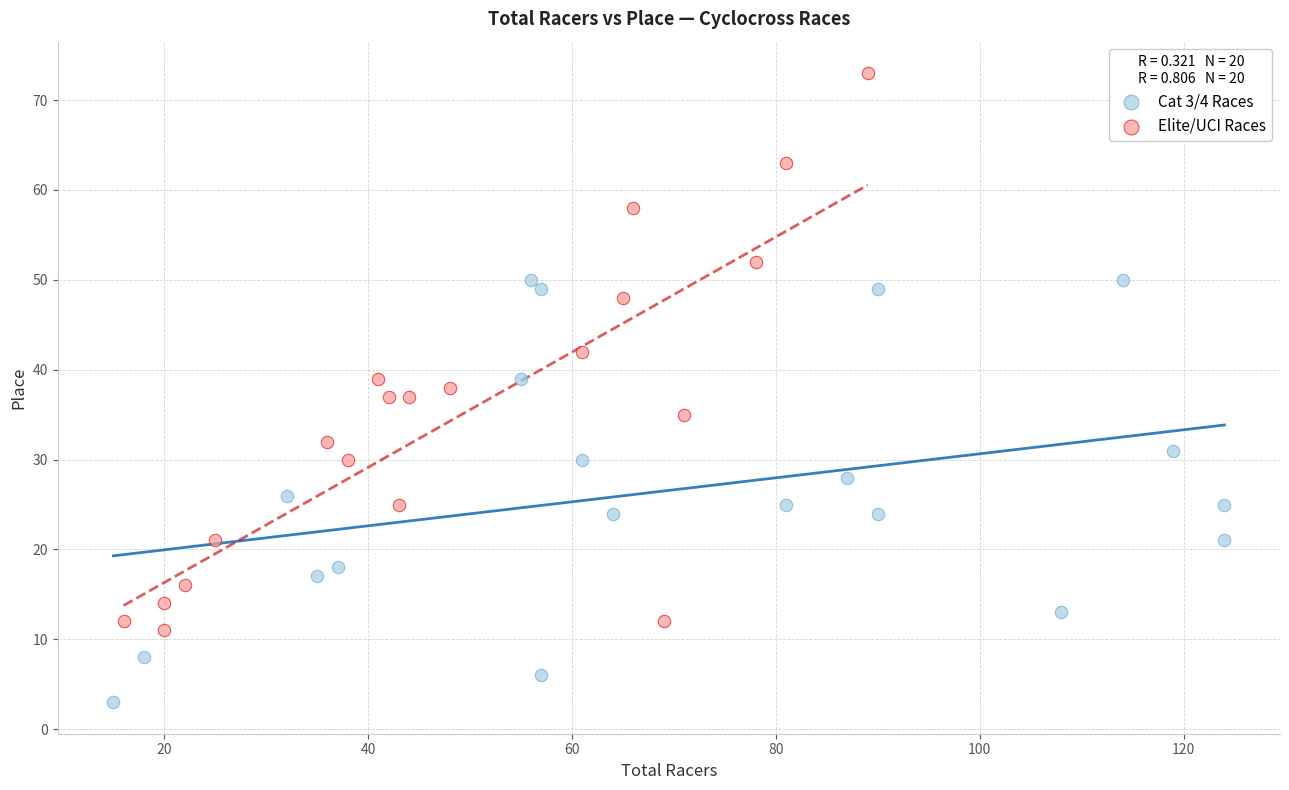

What are all the series names shown in the legend?

Cat 3/4 Races, Elite/UCI Races